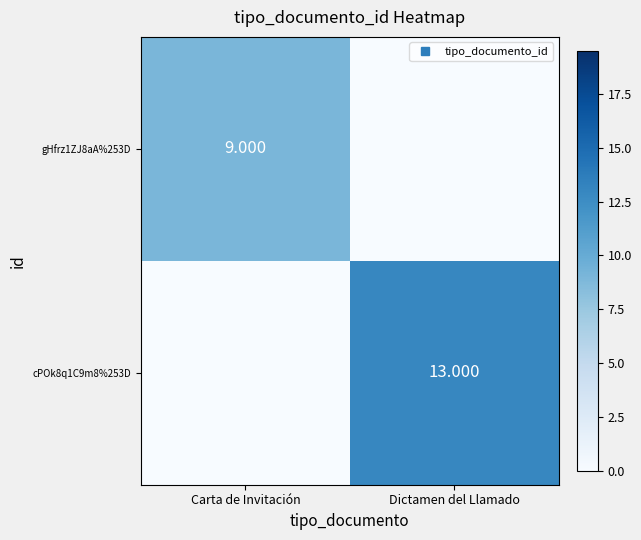

Which series has the widest spread of values?

cPOk8q1C9m8%253D